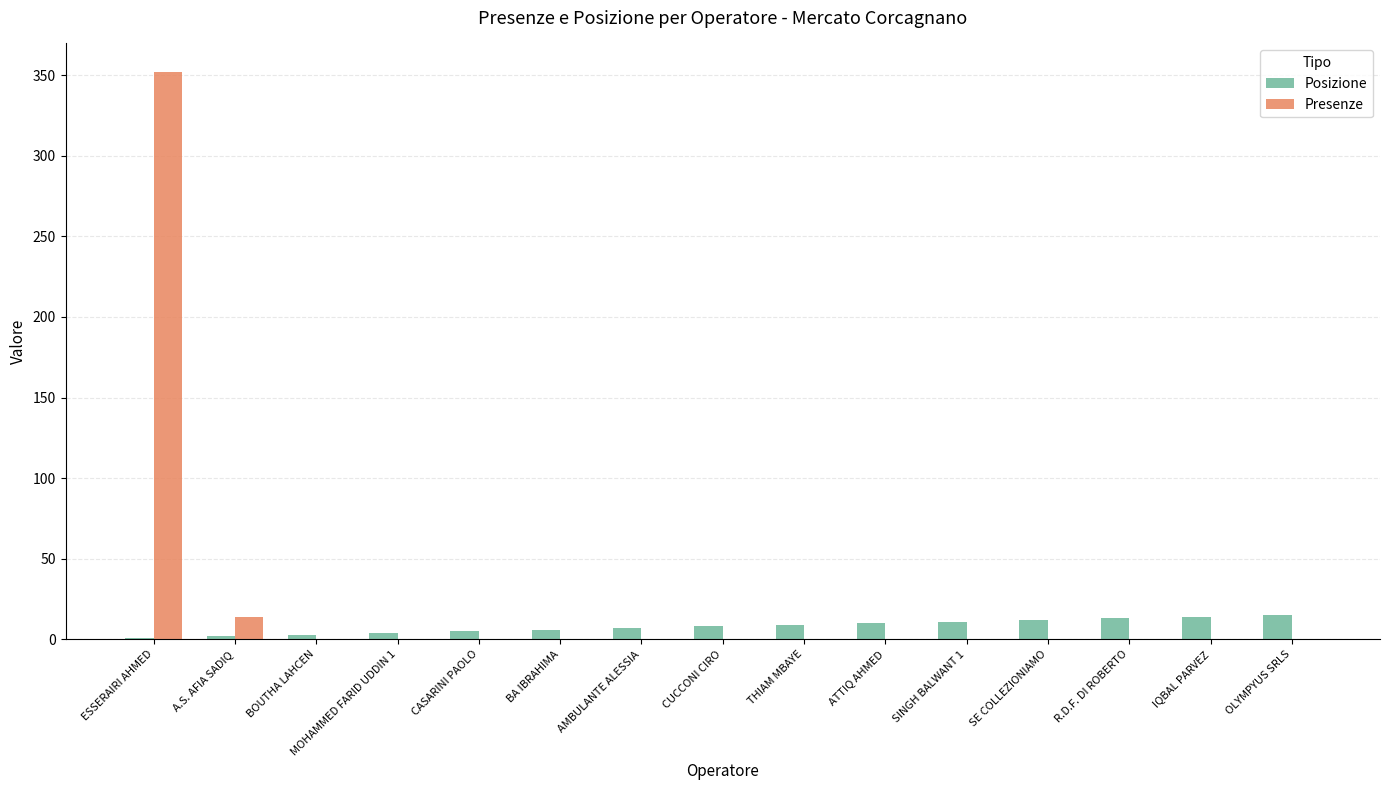

What is the sum of all Posizione values?

120